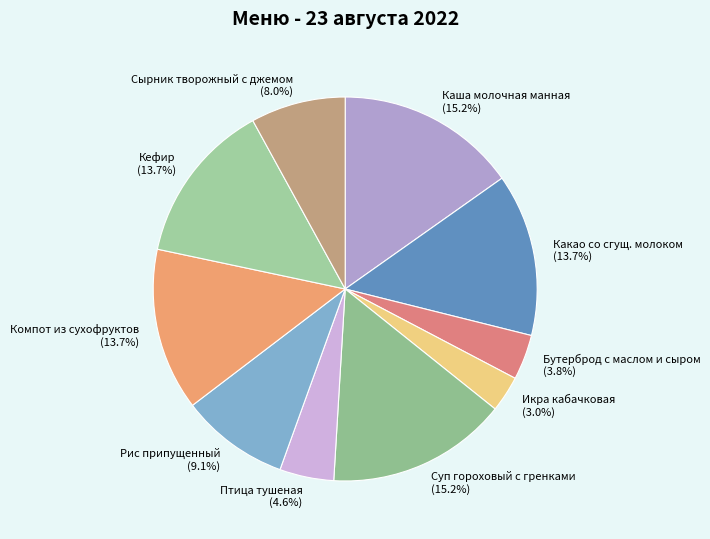

Combined, do Каша молочная манная and Какао со сгущ. молоком account for over 50%?

No